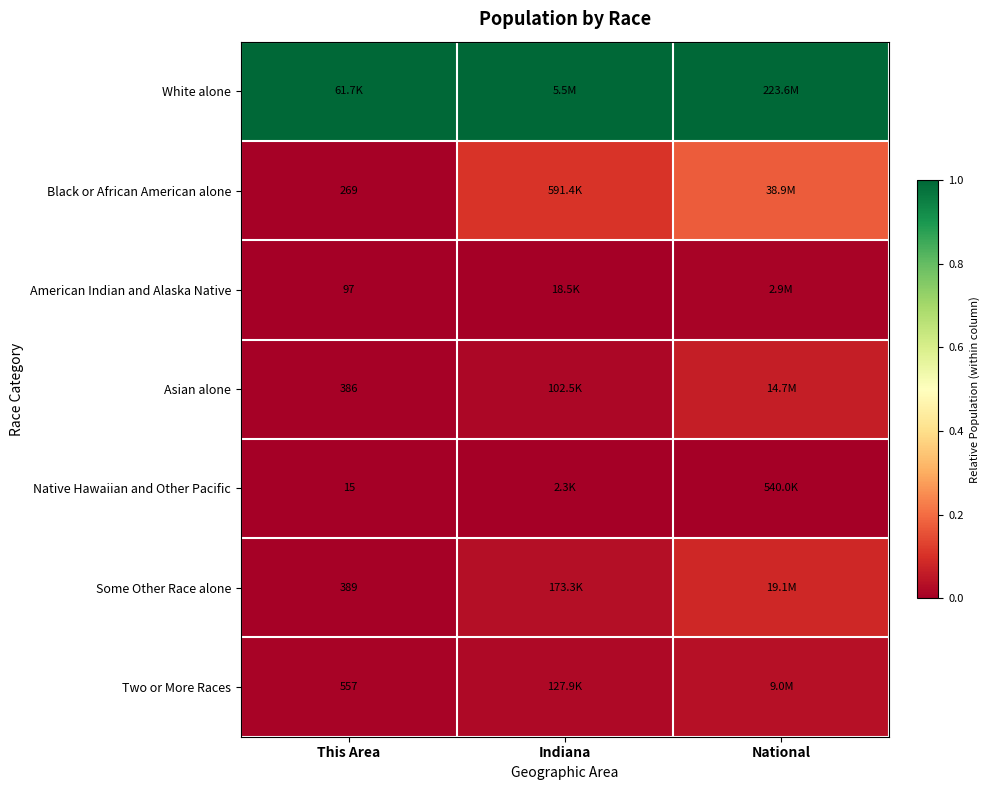

At Indiana, list the series in order from largest to smallest.

White alone, Black or African American alone, Some Other Race alone, Two or More Races, Asian alone, American Indian and Alaska Native, Native Hawaiian and Other Pacific